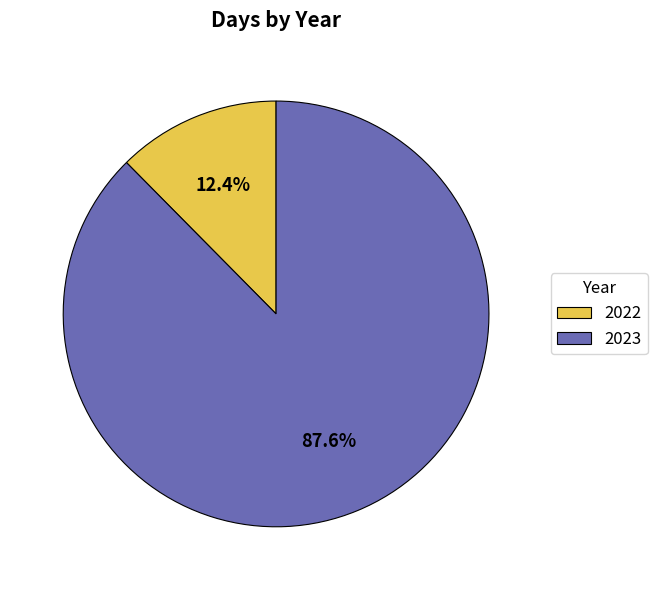

Do 2023 and 2022 together represent more than half of the pie?

Yes